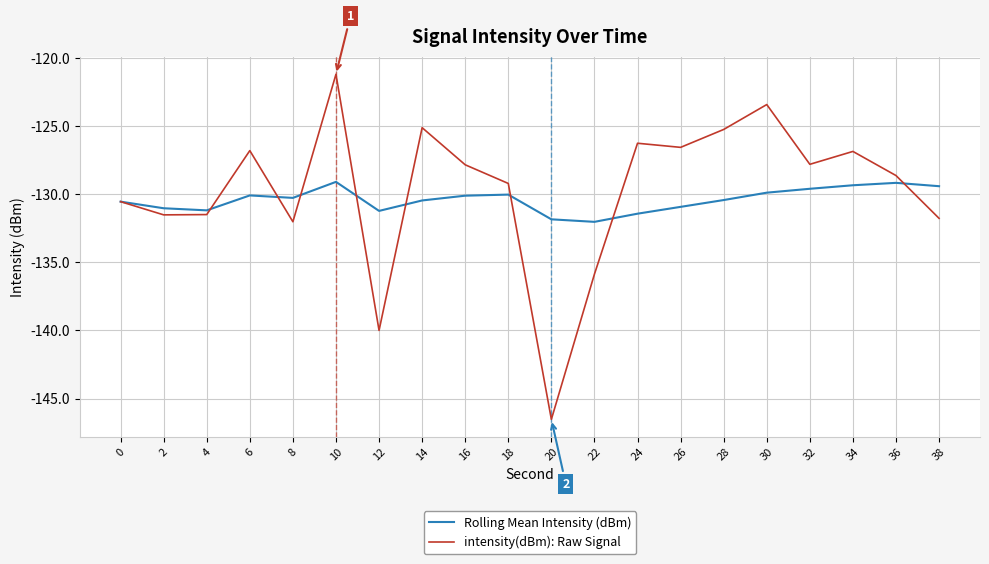

What is the difference between the maximum and minimum values in the Rolling Mean Intensity (dBm) series?

2.9